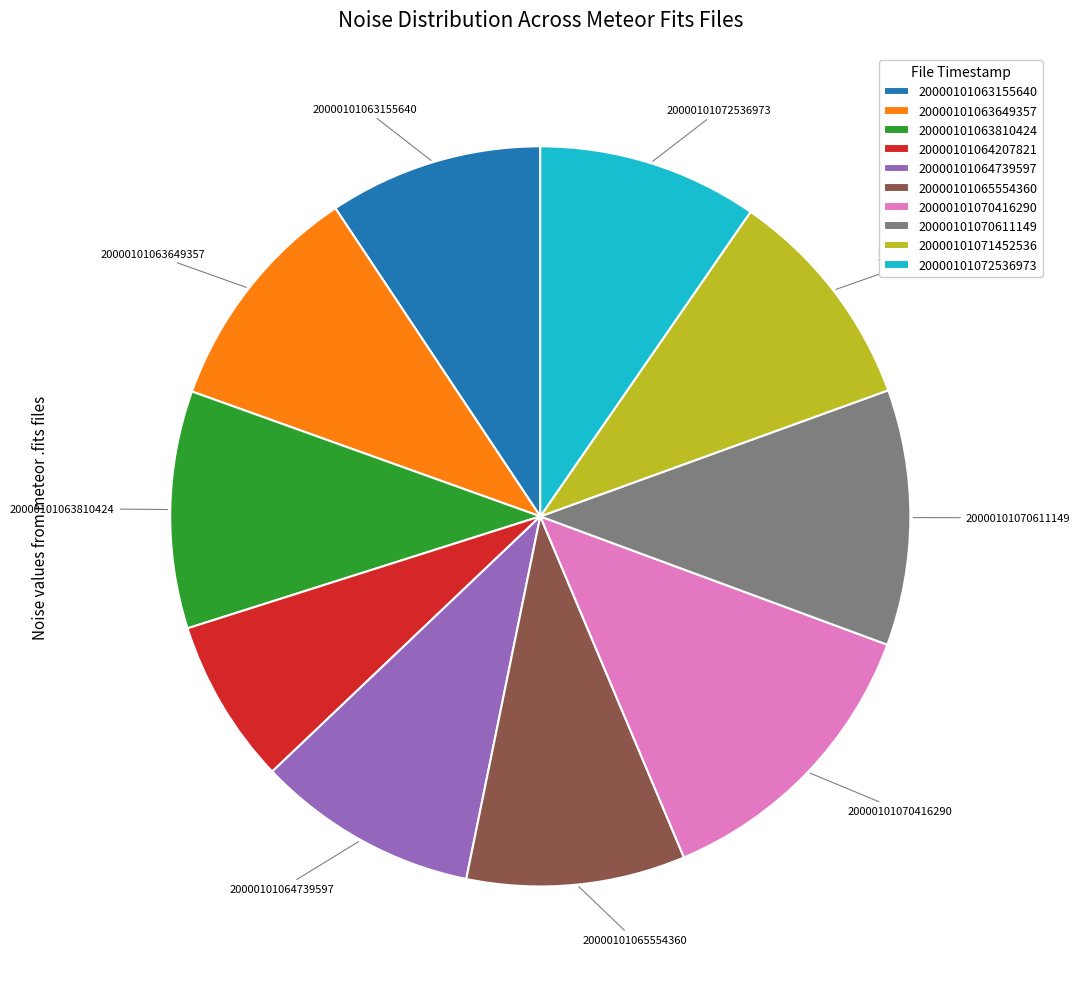

Does any single category account for the majority?

No